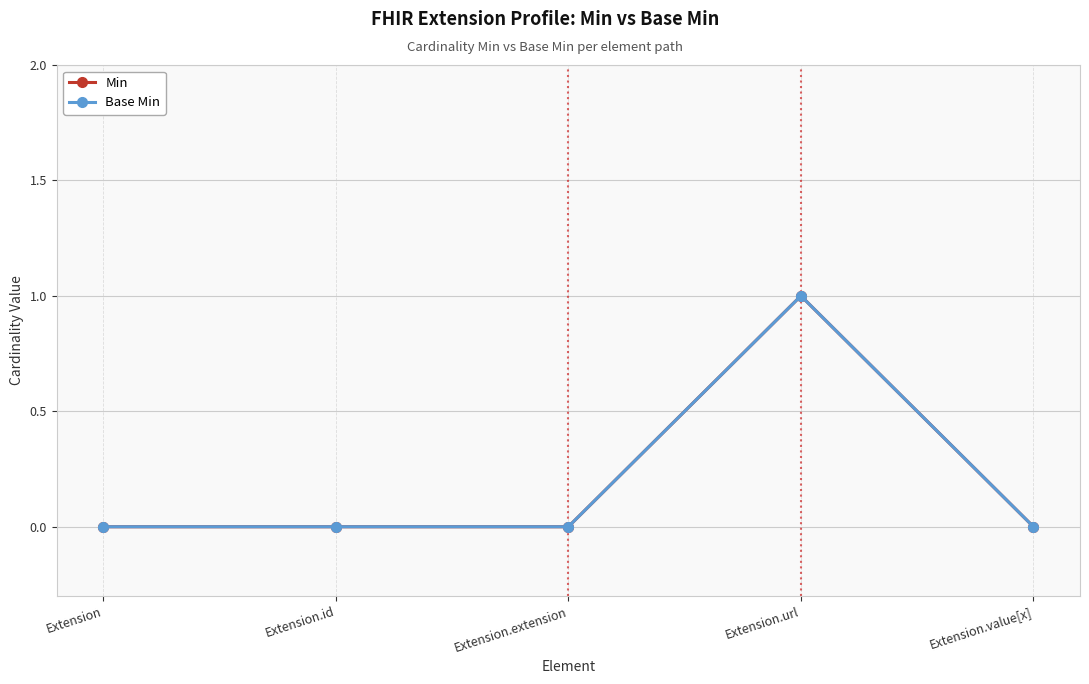

Does the chart have visible grid lines?

Yes